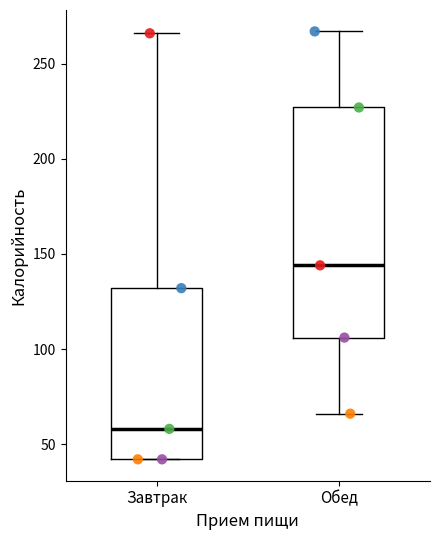

Where does the median line of the box for Обед sit on the y-axis? The values are not printed on the chart, so give them approximately, as read against the axis.

145